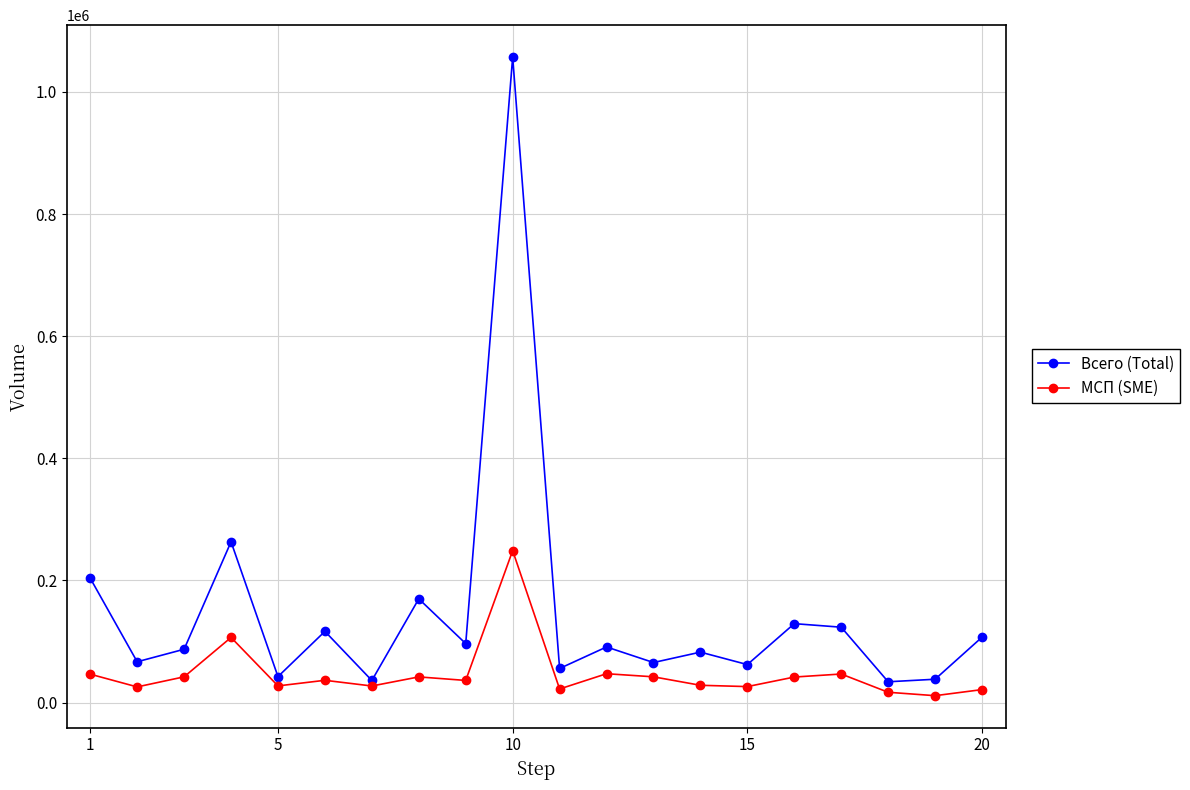

List the series in order of their overall mean, highest first.

Всего (Total), МСП (SME)